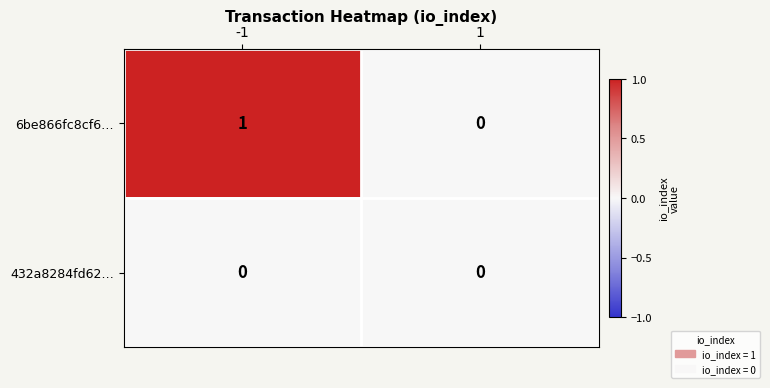

List the labels in order of 6be866fc8cf6… value, smallest first.

1, -1